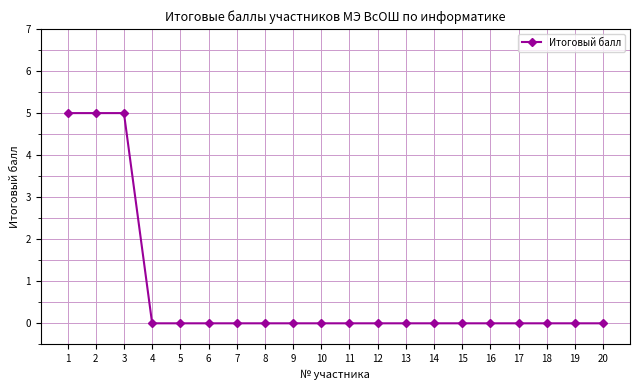

Reading left to right, what are all the values shown in this chart?

5	5	5	0	0	0	0	0	0	0	0	0	0	0	0	0	0	0	0	0